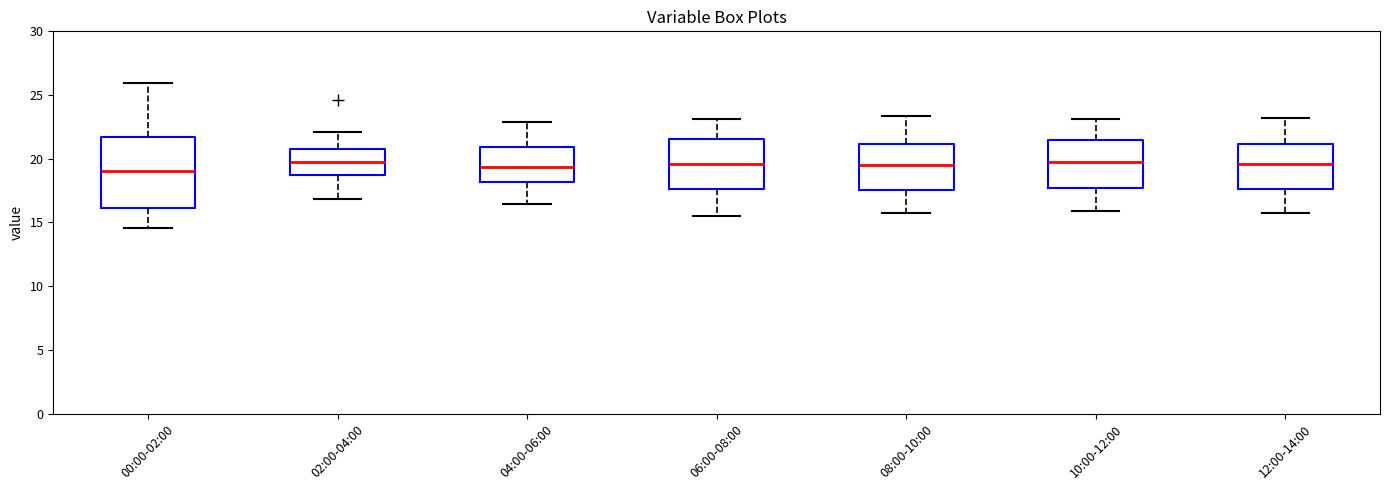

Where is the upper edge of the box for 10:00-12:00 on the y-axis? The values are not printed on the chart, so give them approximately, as read against the axis.

21.5